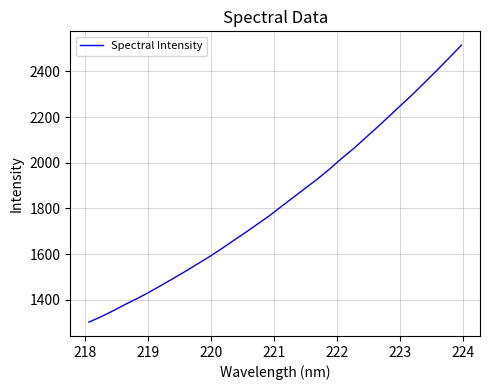

What is the greatest value displayed?

2514.7